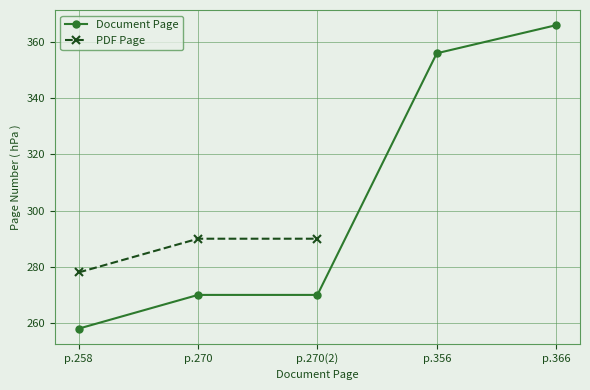

Which category has the lowest value in the Document Page series?

p.258